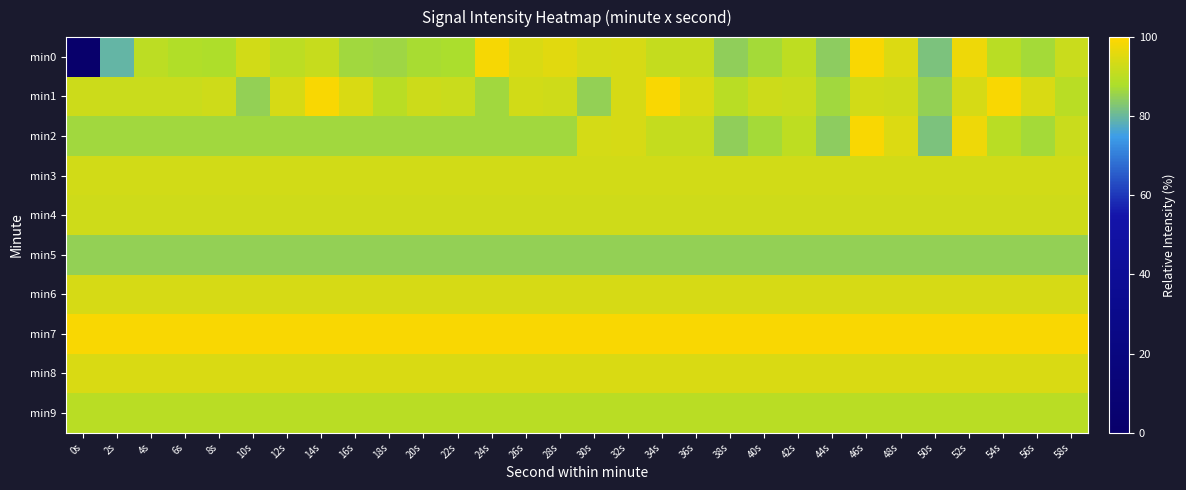

Count the number of categories in the chart.

30